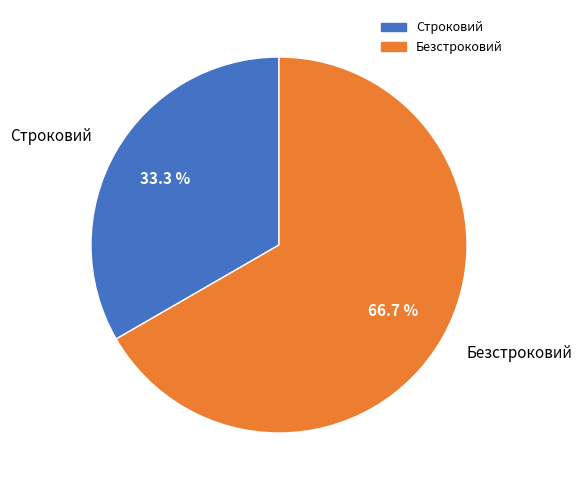

How much of the chart is everything except Безстроковий?

33.3%